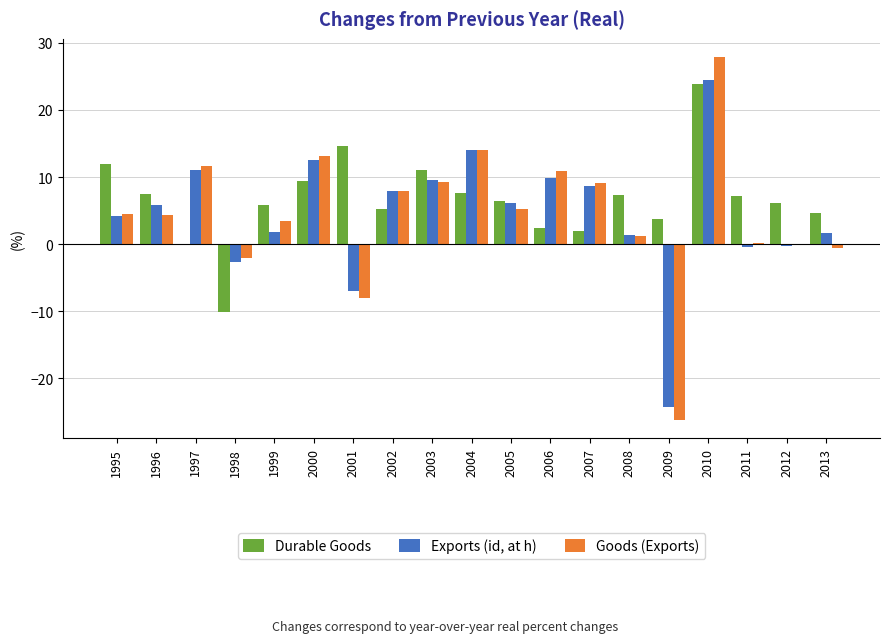

Are the bars grouped side by side (vs. stacked)?

Yes